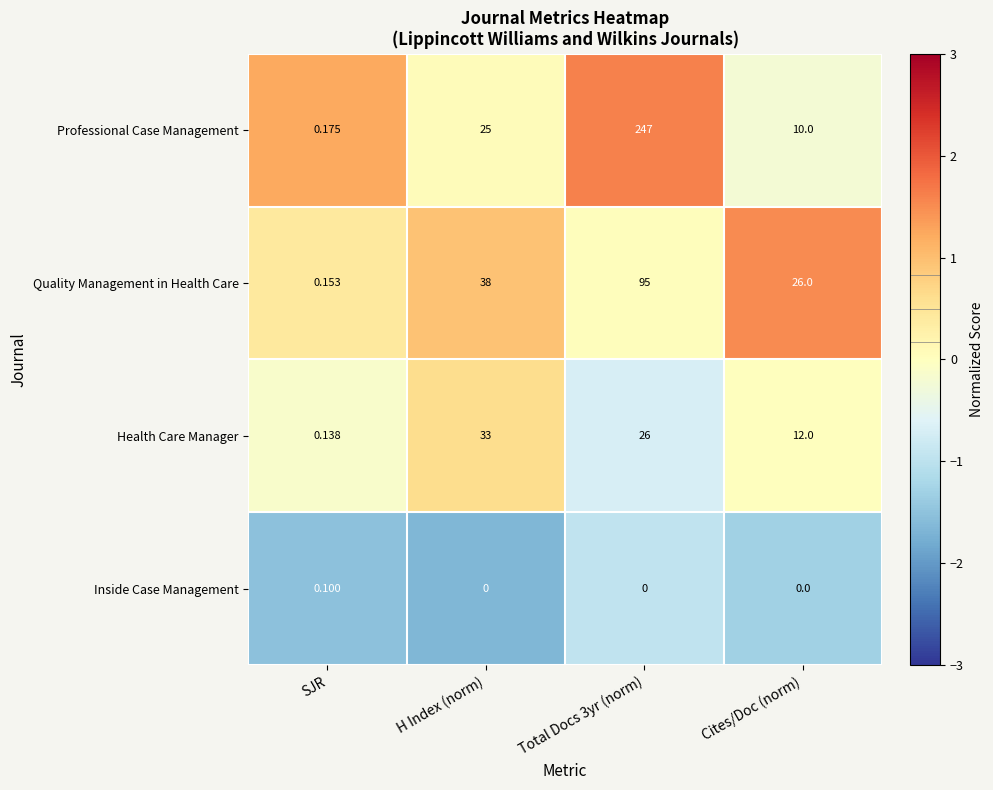

Rank the series at Total Docs 3yr (norm) from highest to lowest value.

Professional Case Management, Quality Management in Health Care, Health Care Manager, Inside Case Management